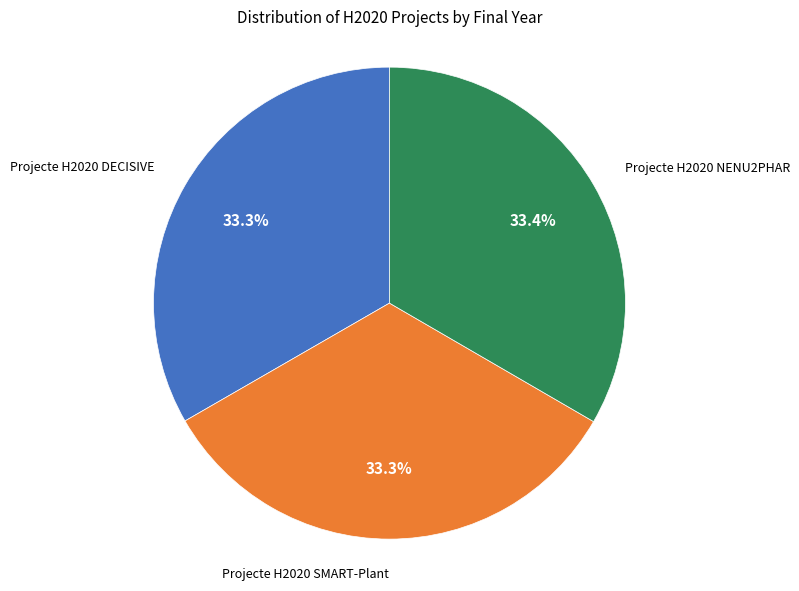

Is there any slice that represents more than half of the pie?

No